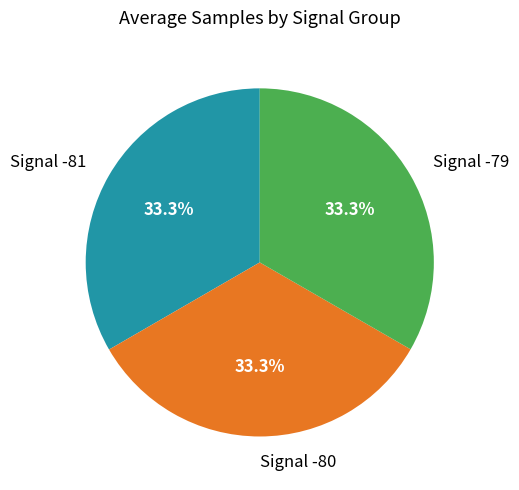

How many segments does this pie chart have?

3